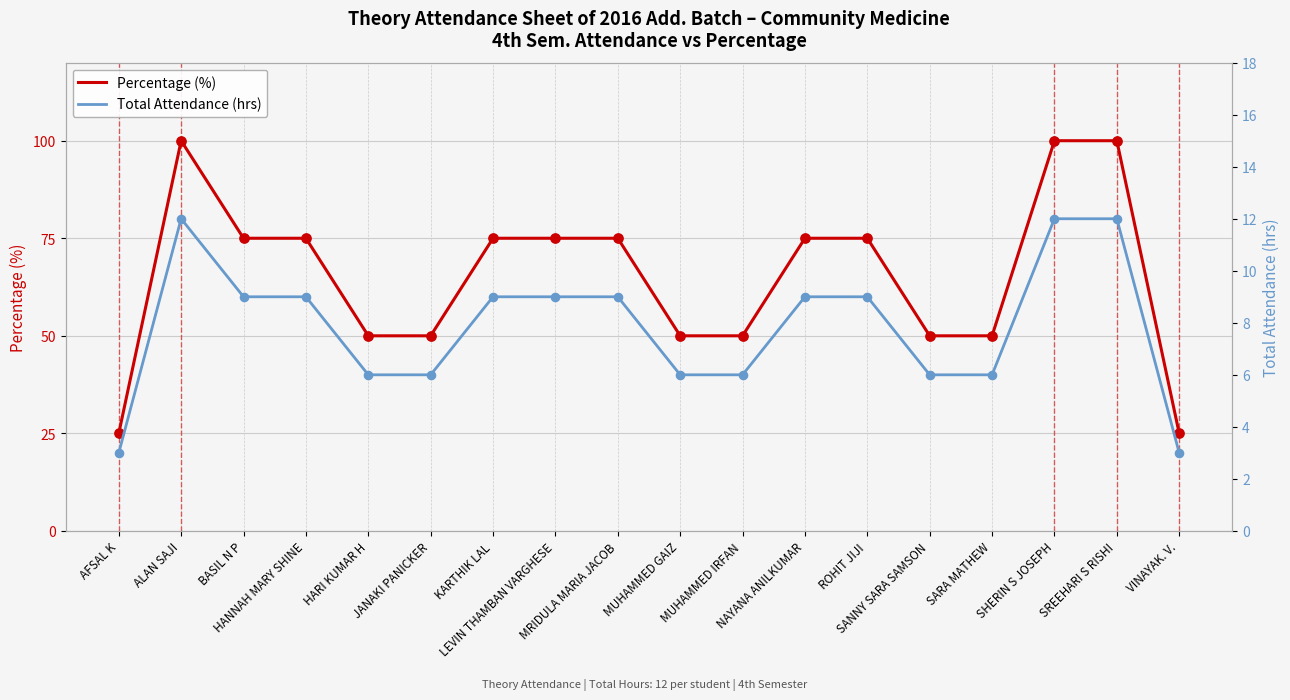

Which series contains the lowest Y value?

Total Attendance (hrs)